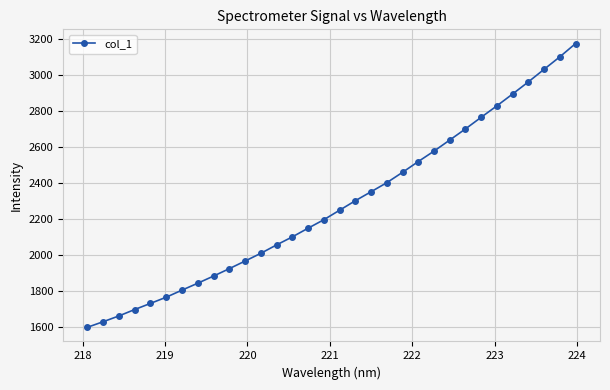

What is the average value?

2282.7